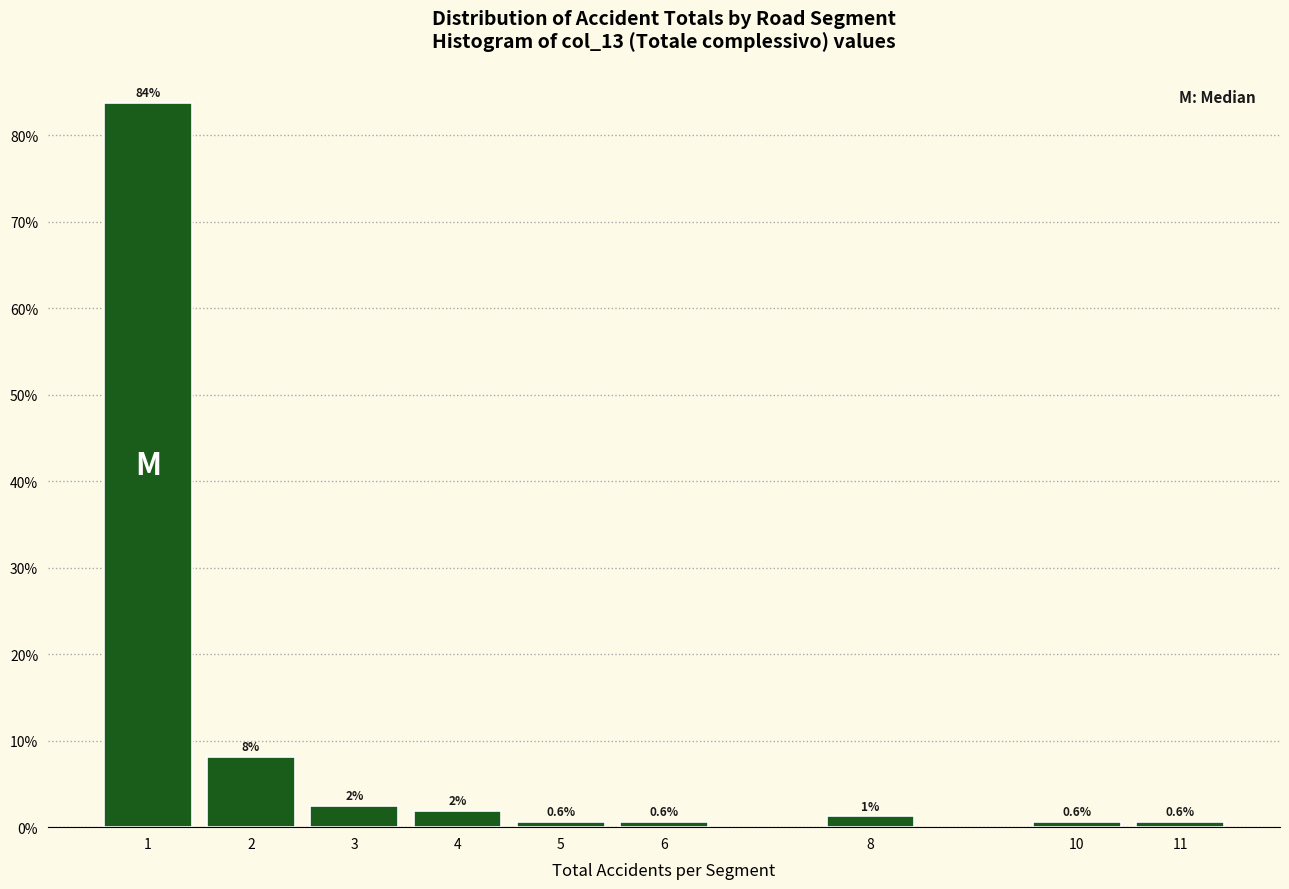

Between 3 and 5, which is larger?

3